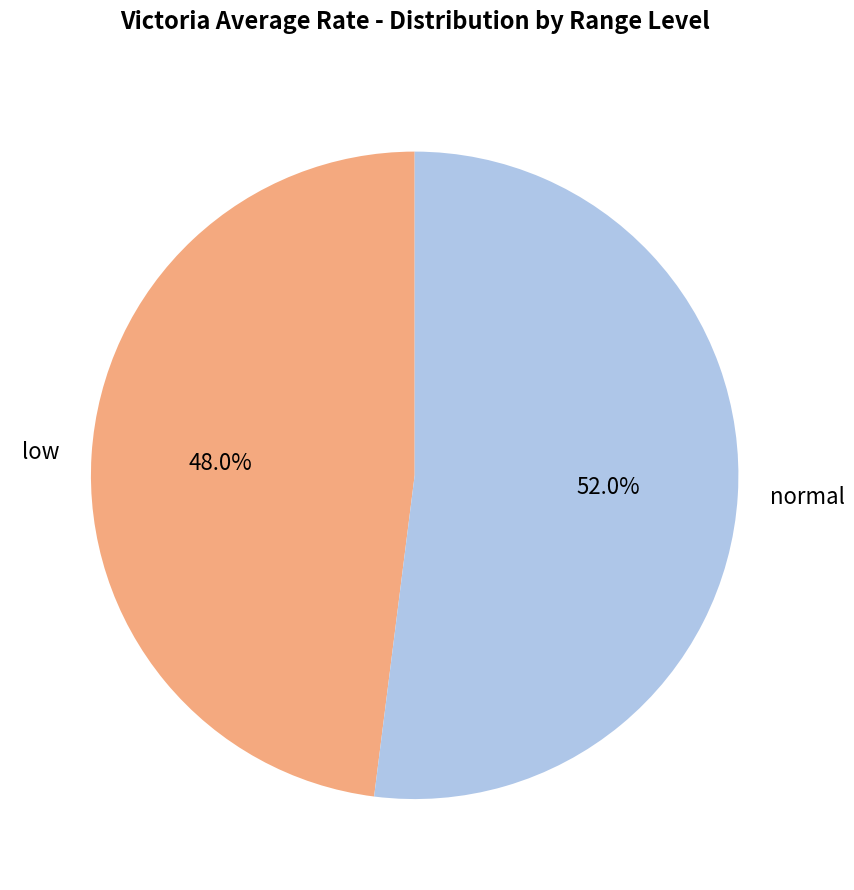

Is there any slice that represents more than half of the pie?

Yes